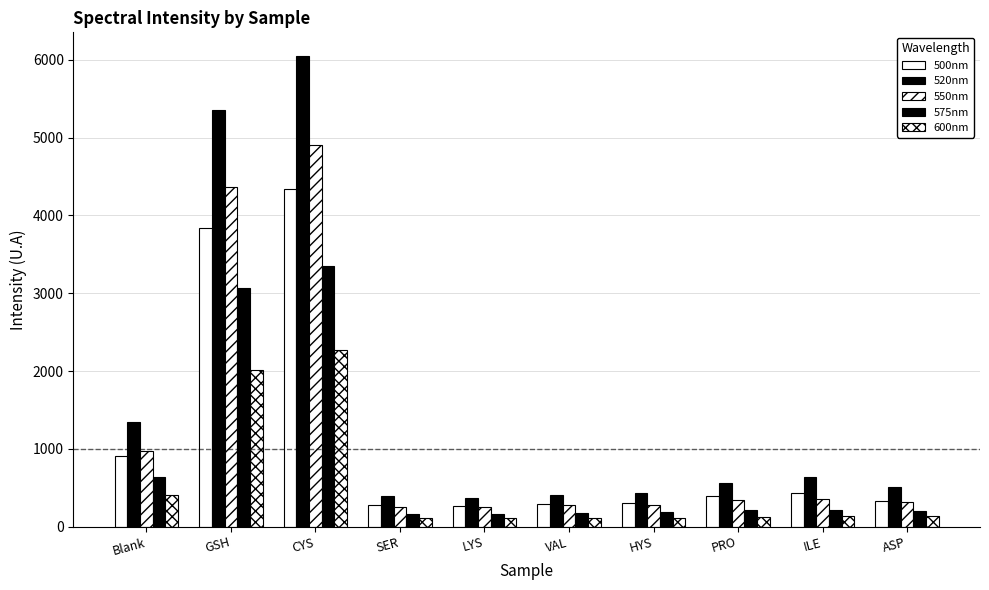

At which label is 600nm closest to 1185?

Blank